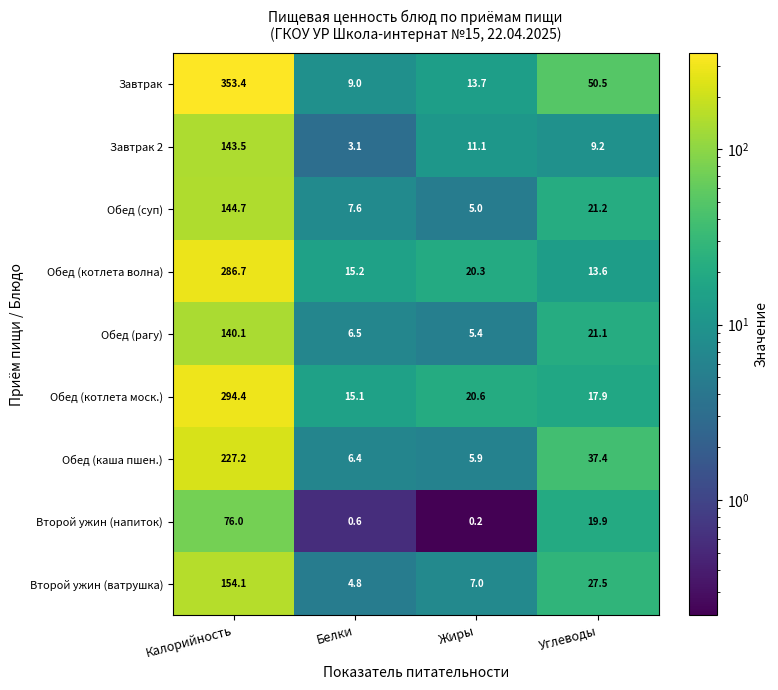

Which series has the largest total across all categories?

Завтрак